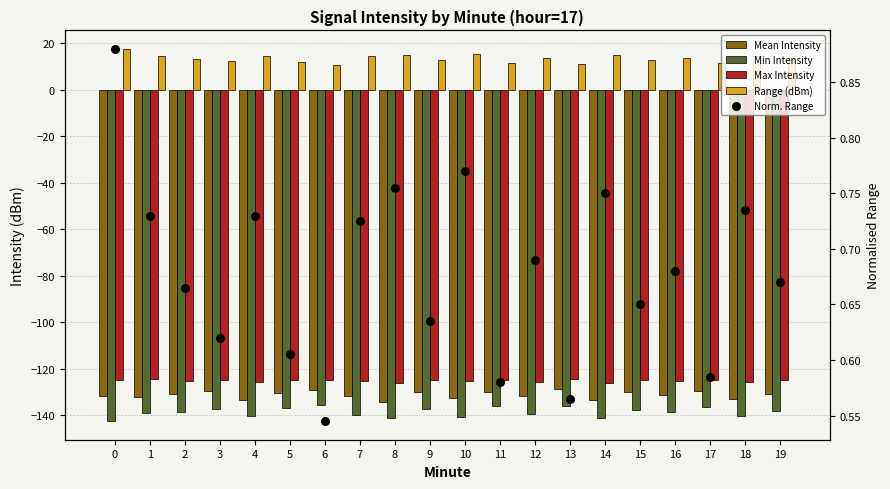

At which category is the sum across all series the highest?

13